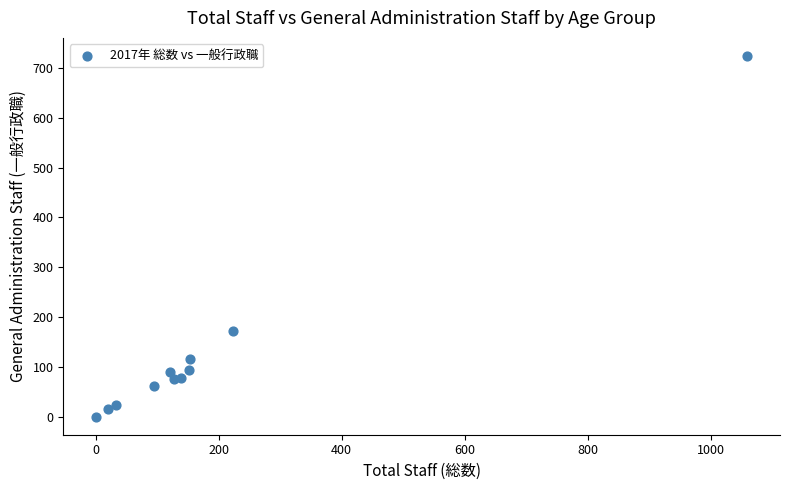

What Y value in the scatter plot is closest to 362?

171